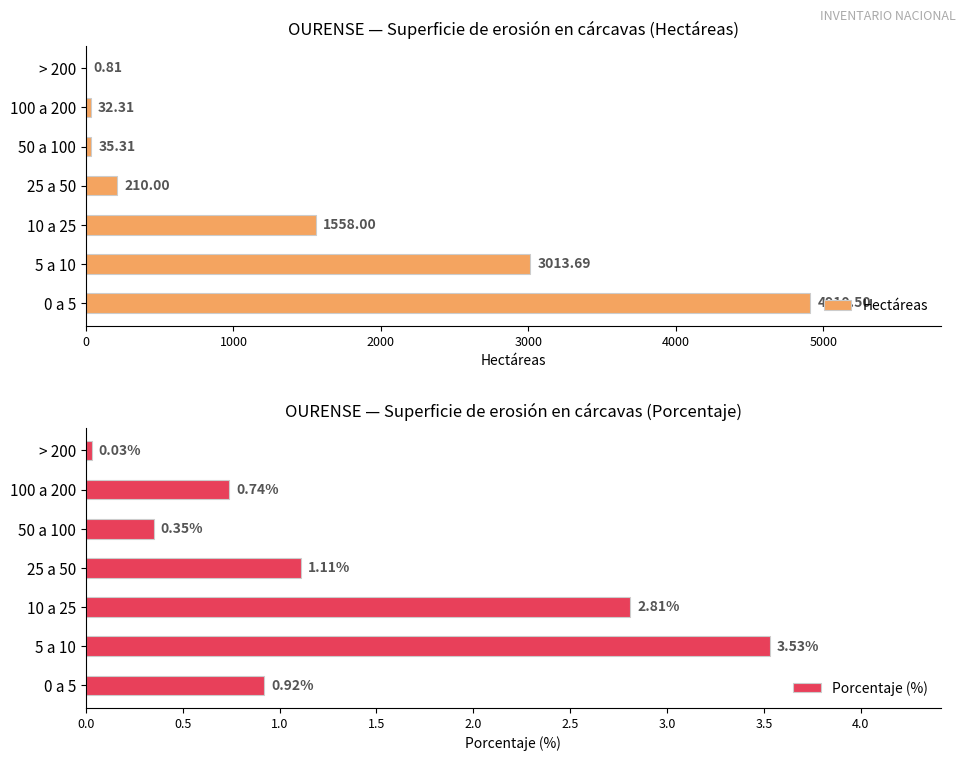

What are all the series names shown in the legend?

Hectáreas, Porcentaje (%)